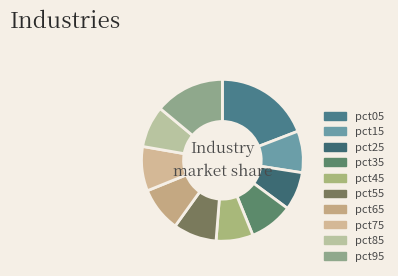

Count the number of slices in the pie.

10